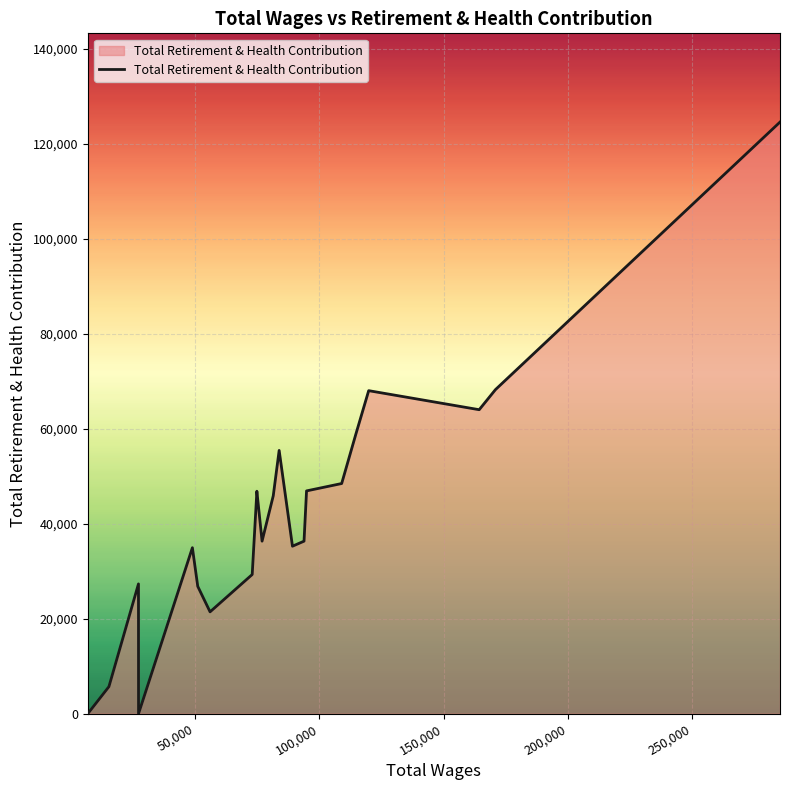

What is the difference between the maximum and minimum values?

124626